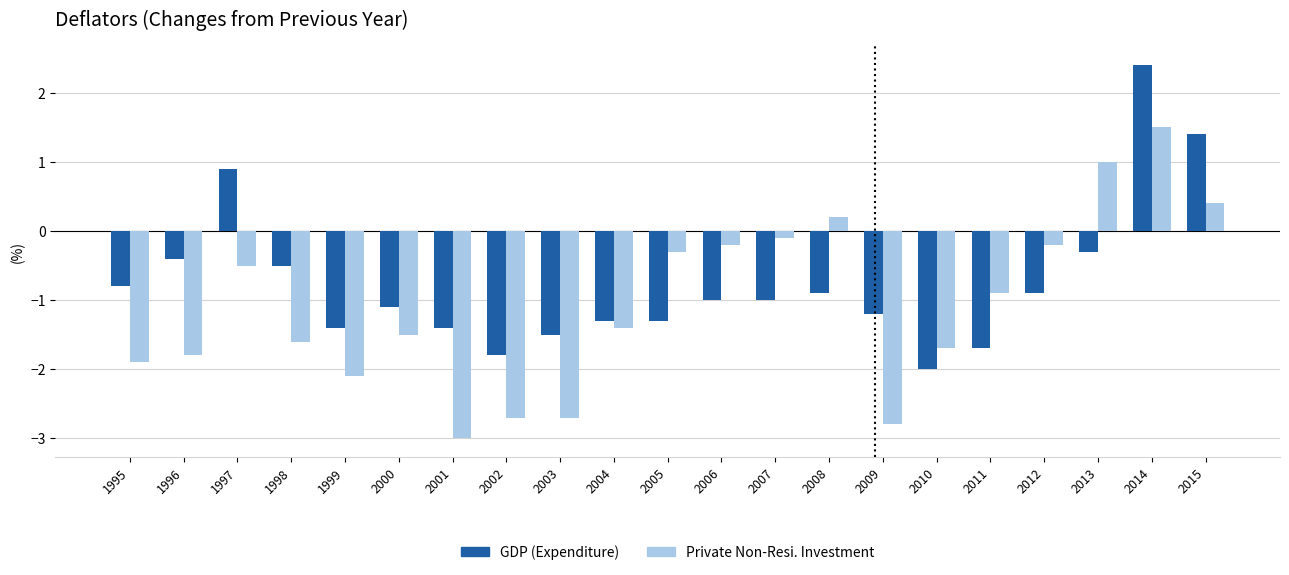

At which label is Private Non-Resi. Investment closest to 0?

2007